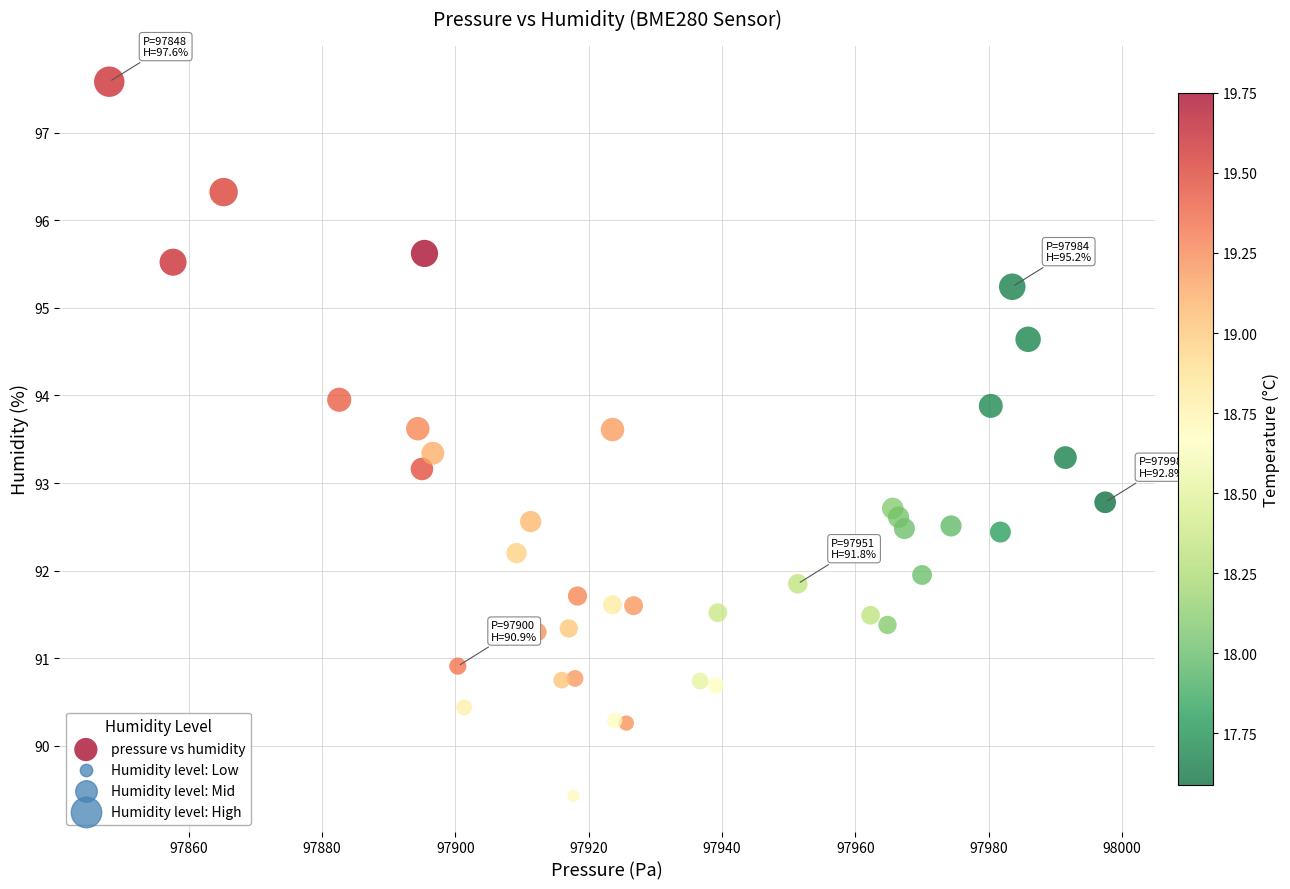

How many points are shown in the scatter plot?

40